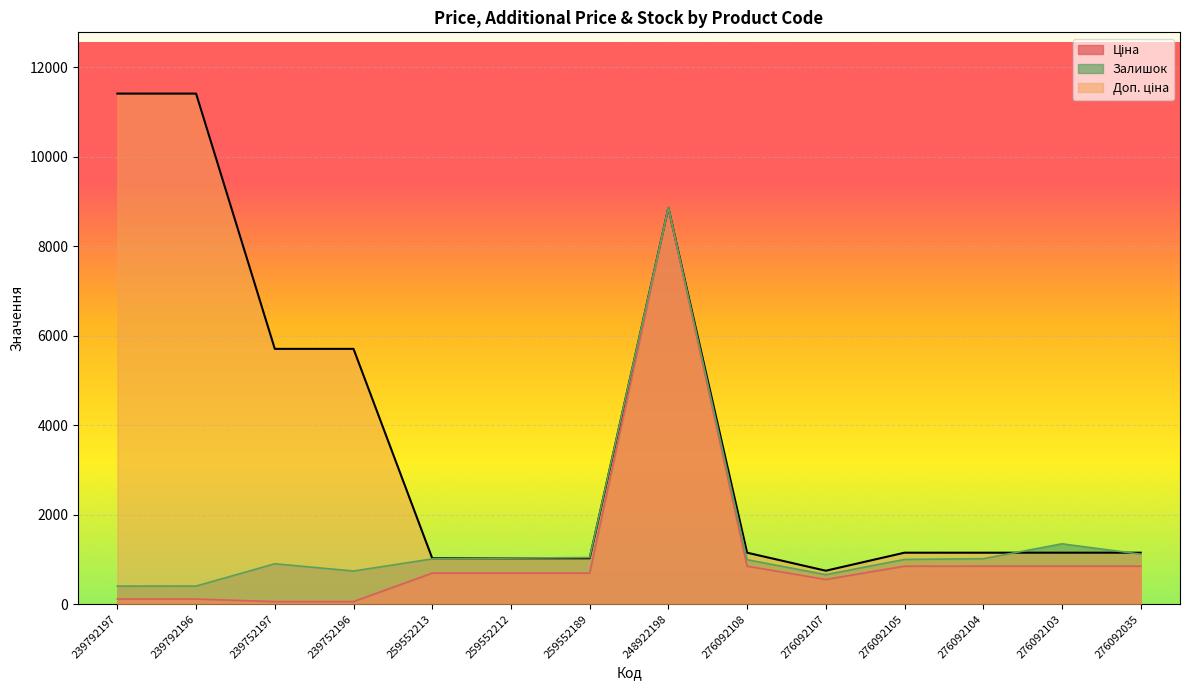

What is the label of the 13th point from the right?

239792196